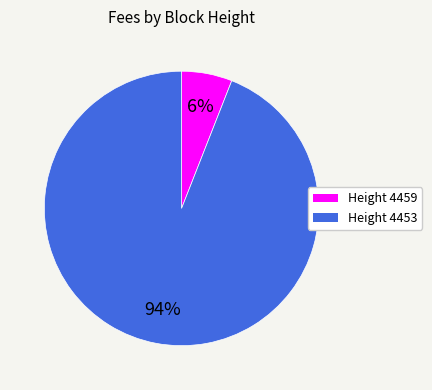

To the nearest percent, what is the difference between the Height 4459 and Height 4453 slice percentages?

88%